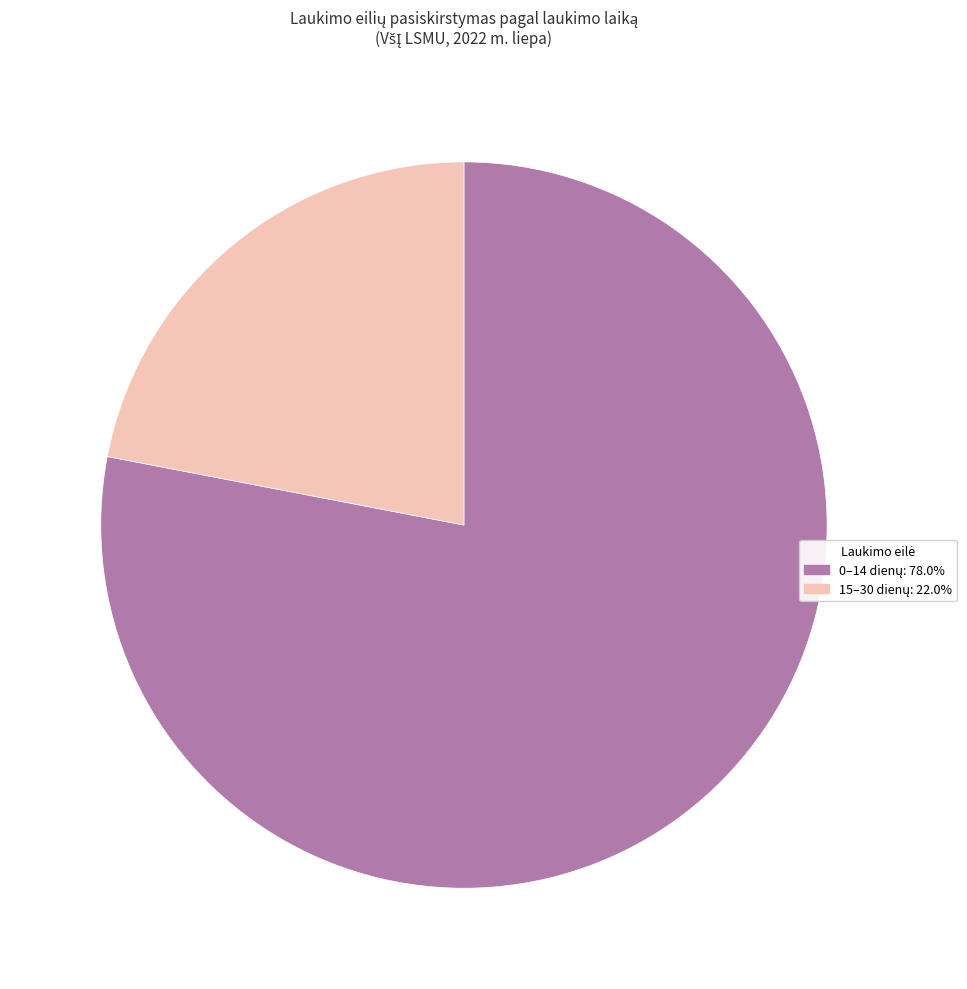

Is there a majority slice in this chart?

Yes